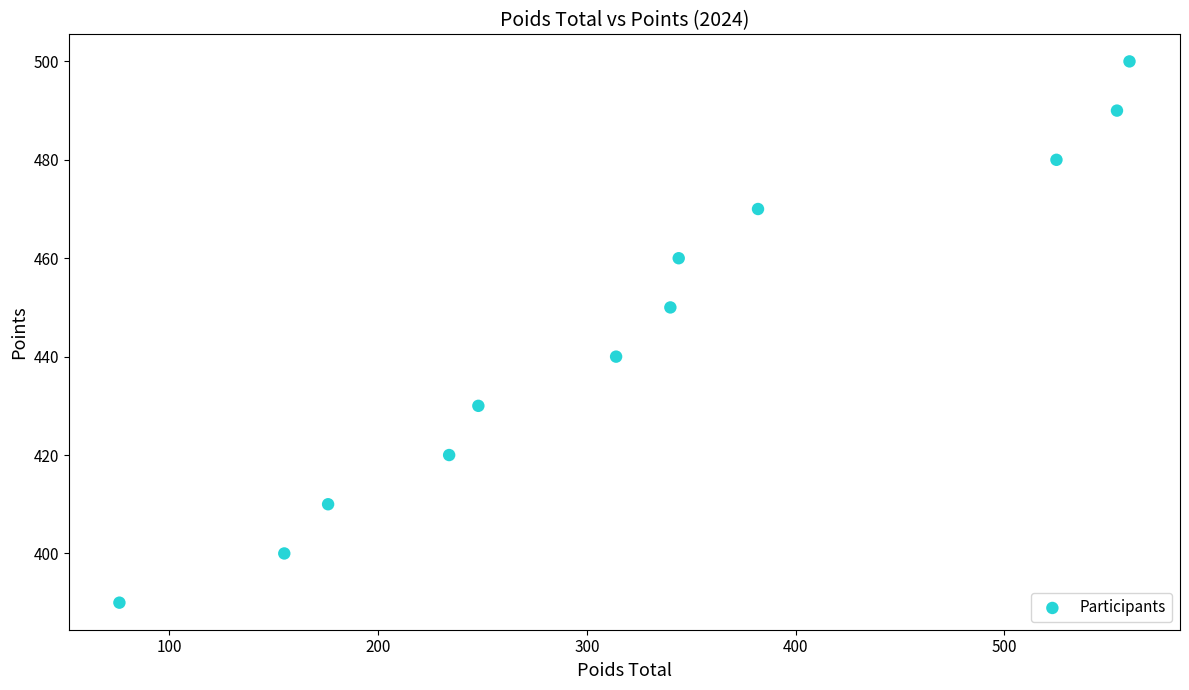

What is the average X value?

326